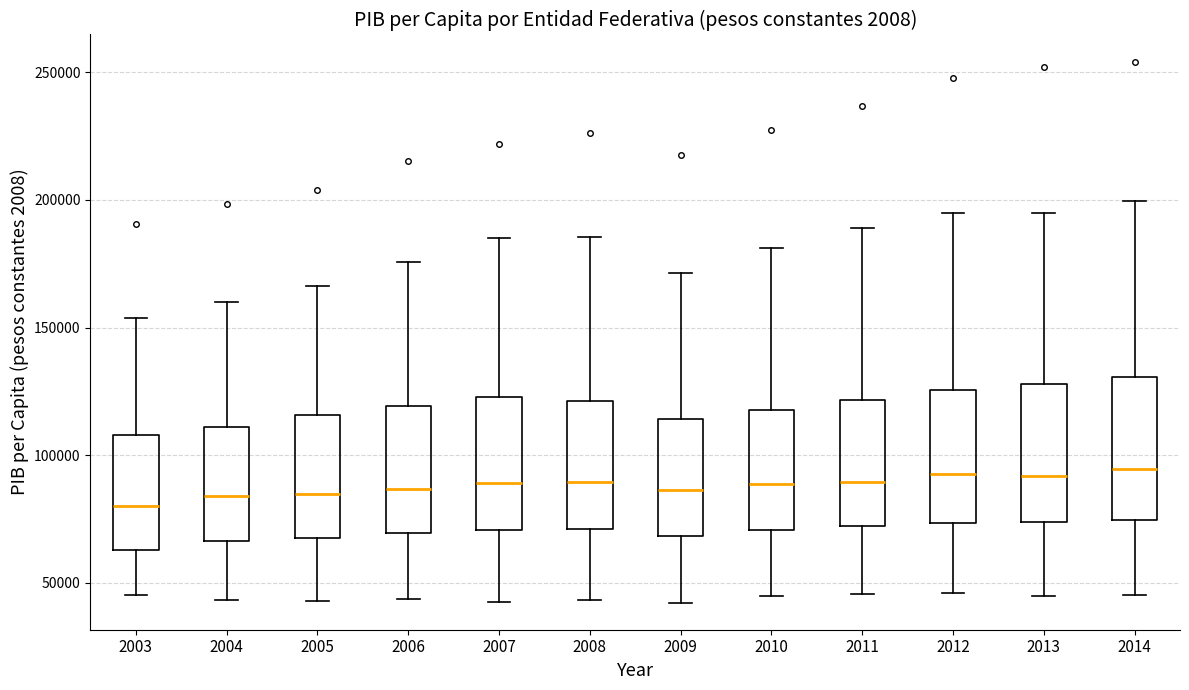

Reading left to right, read every box against the y-axis: the position of its median line, the range the box covers, and the ends of its whiskers. The values are not printed on the chart, so give them approximately, as read against the axis.

2003: median 80000, box 65000 to 110000, whiskers 45000 to 155000
2004: median 85000, box 65000 to 110000, whiskers 45000 to 160000
2005: median 85000, box 70000 to 115000, whiskers 45000 to 165000
2006: median 85000, box 70000 to 120000, whiskers 45000 to 175000
2007: median 90000, box 70000 to 125000, whiskers 45000 to 185000
2008: median 90000, box 70000 to 120000, whiskers 45000 to 185000
2009: median 85000, box 70000 to 115000, whiskers 40000 to 170000
2010: median 90000, box 70000 to 120000, whiskers 45000 to 180000
2011: median 90000, box 70000 to 120000, whiskers 45000 to 190000
2012: median 95000, box 75000 to 125000, whiskers 45000 to 195000
2013: median 90000, box 75000 to 130000, whiskers 45000 to 195000
2014: median 95000, box 75000 to 130000, whiskers 45000 to 200000